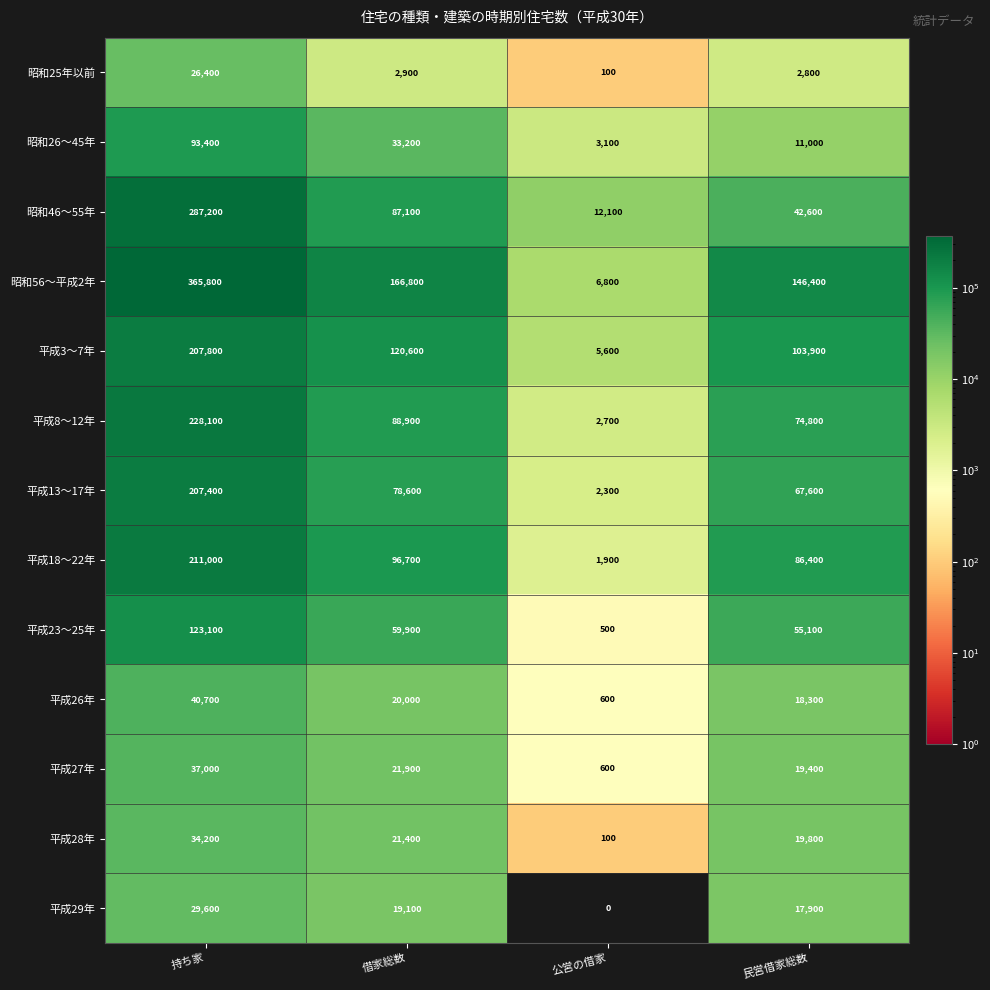

What is the spread (max minus min) of values at 公営の借家?

12100